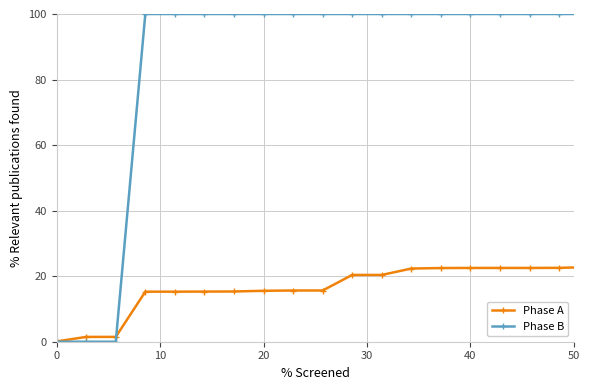

Which series has the largest range (max minus min)?

Phase B